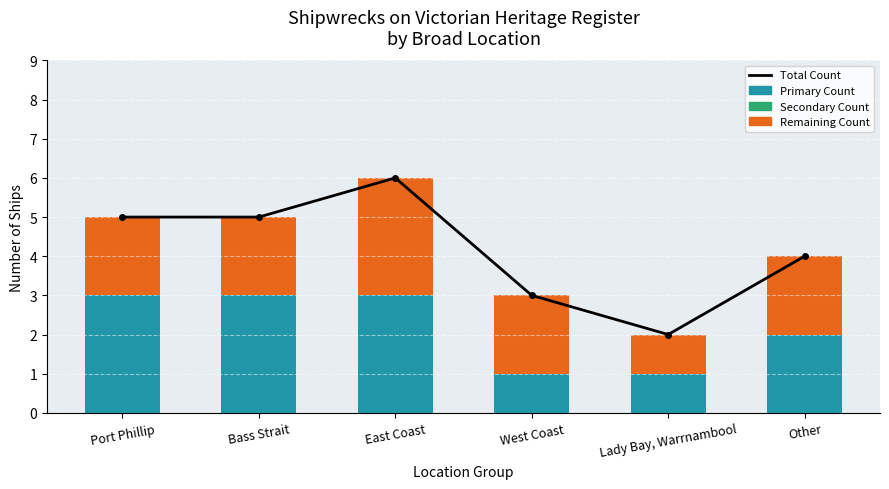

What is the highest value of the Primary Count series?

3